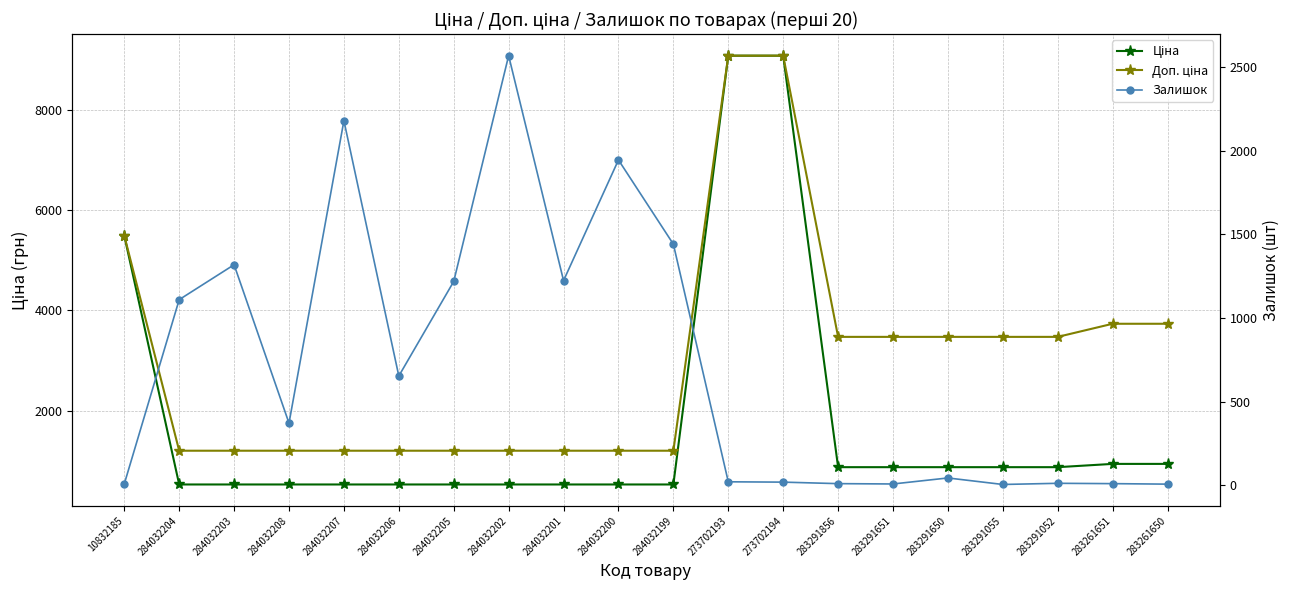

What position from the left is 284032205?

7